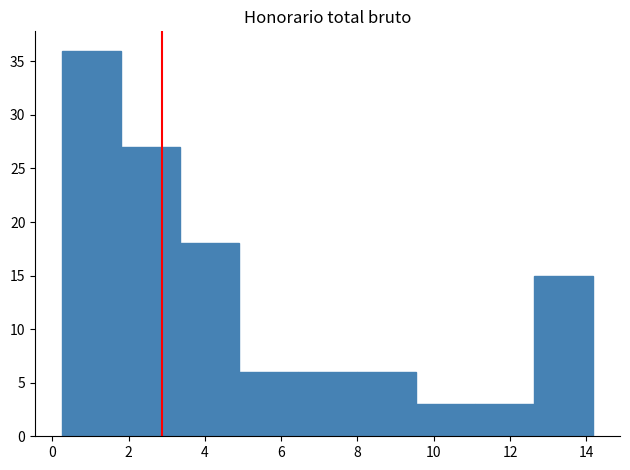

Which range on the x-axis has the tallest bar?

0.2 to 1.8